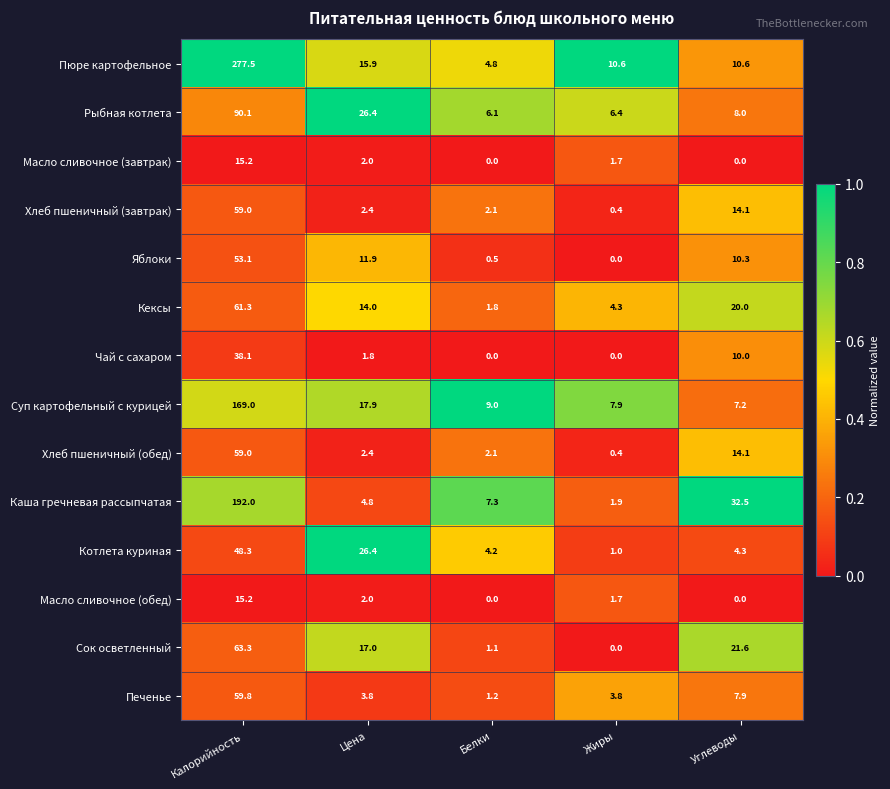

What is the sum of all Печенье values?

76.5